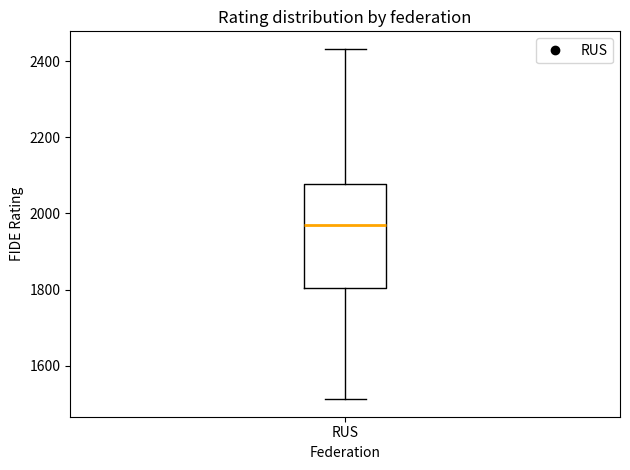

Transcribe this box plot: give where the median line is, the range the box spans, and where the two whiskers end, as read against the y-axis. The values are not printed on the chart, so give them approximately, as read against the axis.

median 1960, box 1800 to 2080, whiskers 1520 to 2440